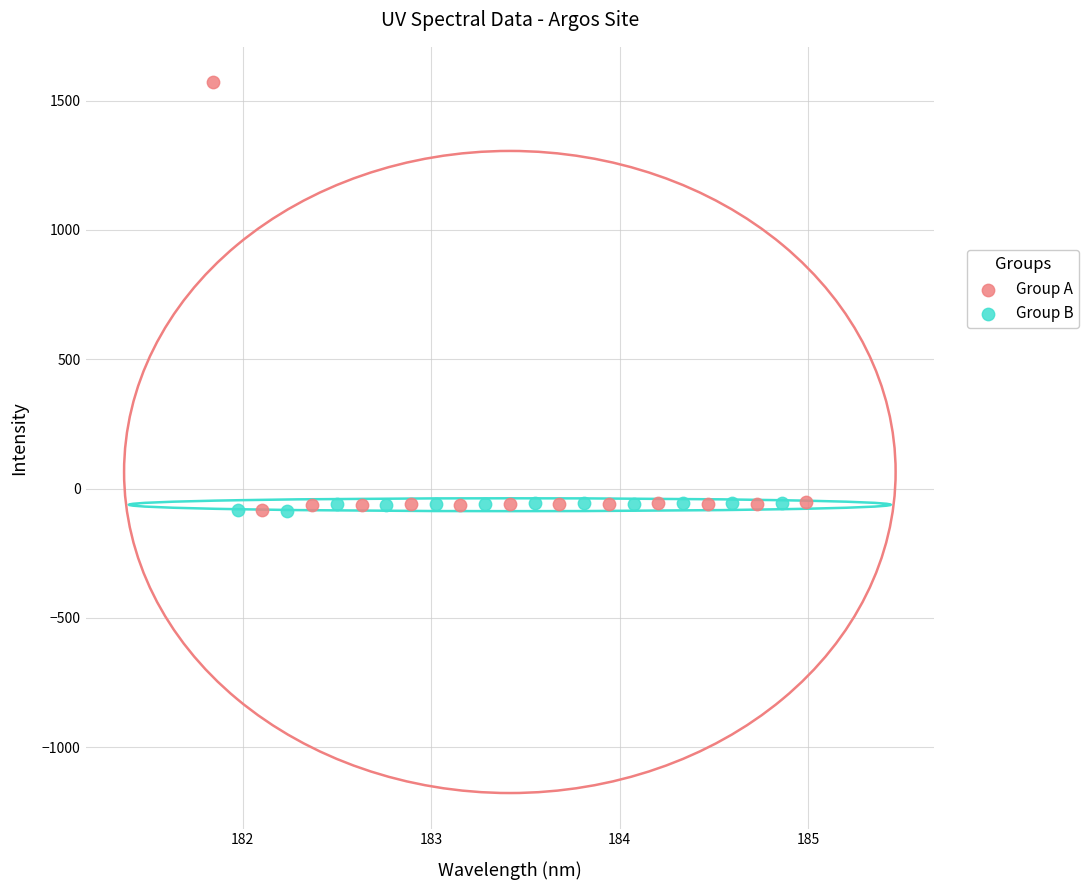

Which series contains the highest Y value?

Group A